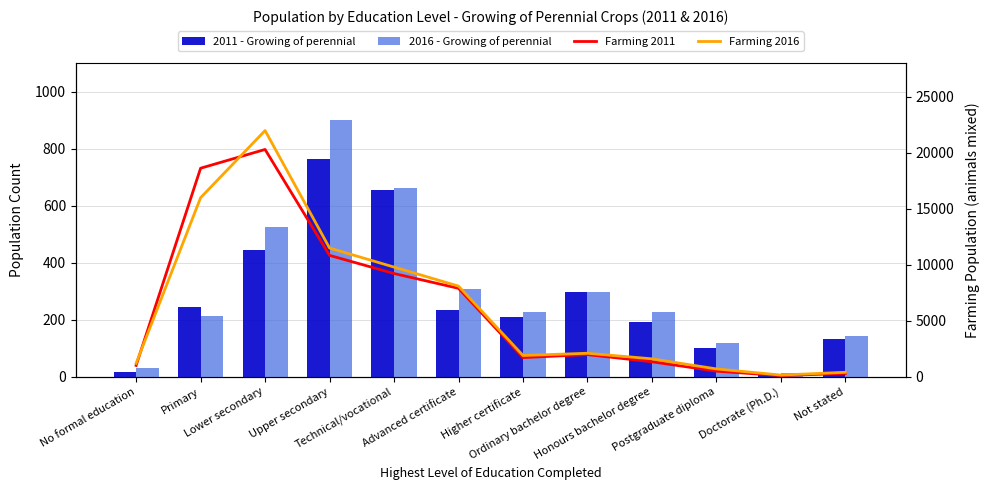

Which series has the largest range (max minus min)?

Farming 2016